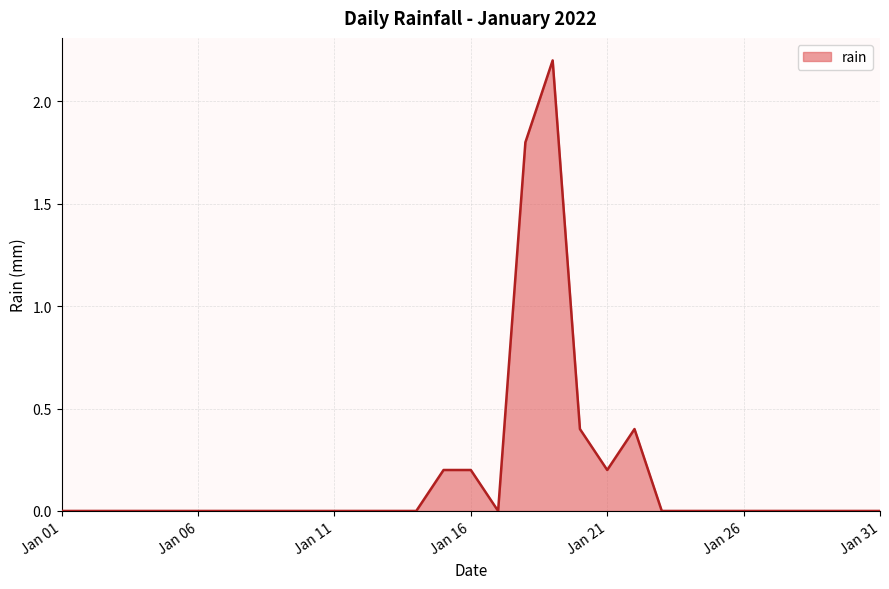

What is the difference between the maximum and minimum values?

2.2